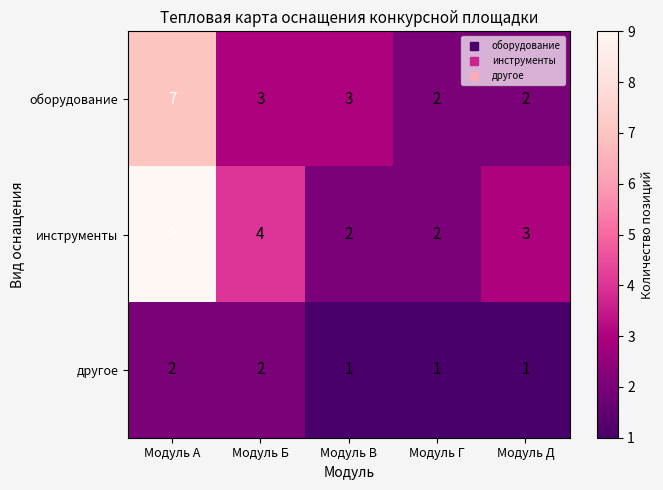

List the series in order of their overall mean, lowest first.

другое, оборудование, инструменты